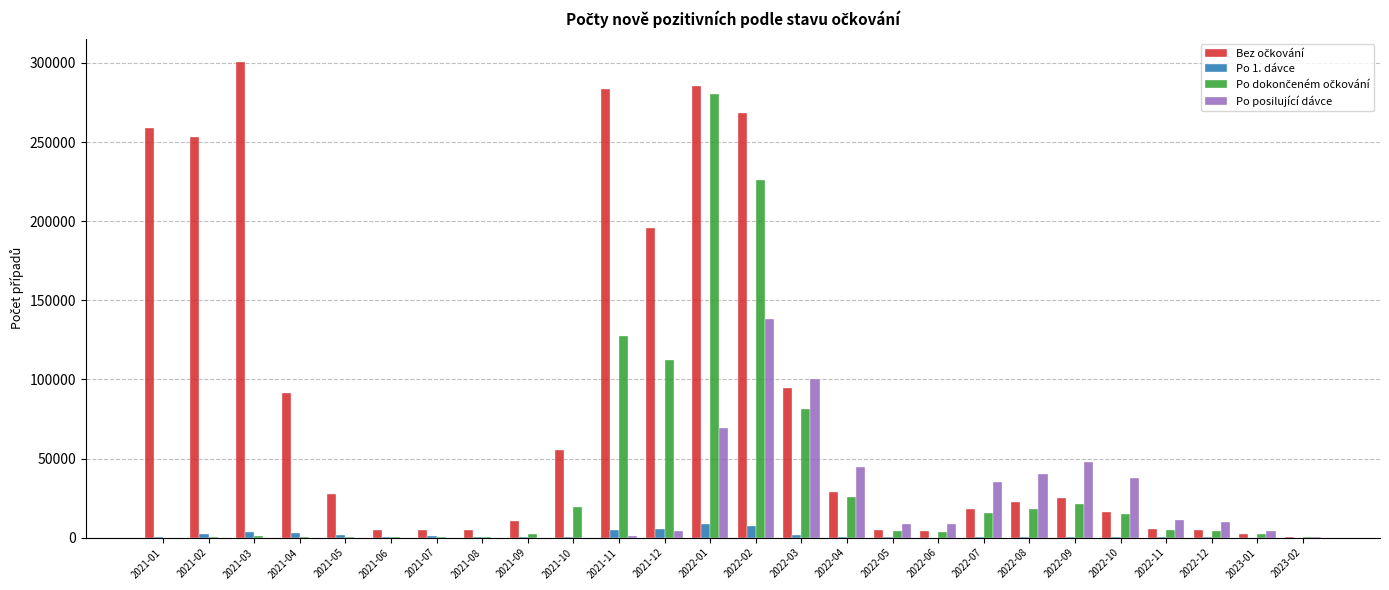

What is the sum of all Po posilující dávce values?

561252